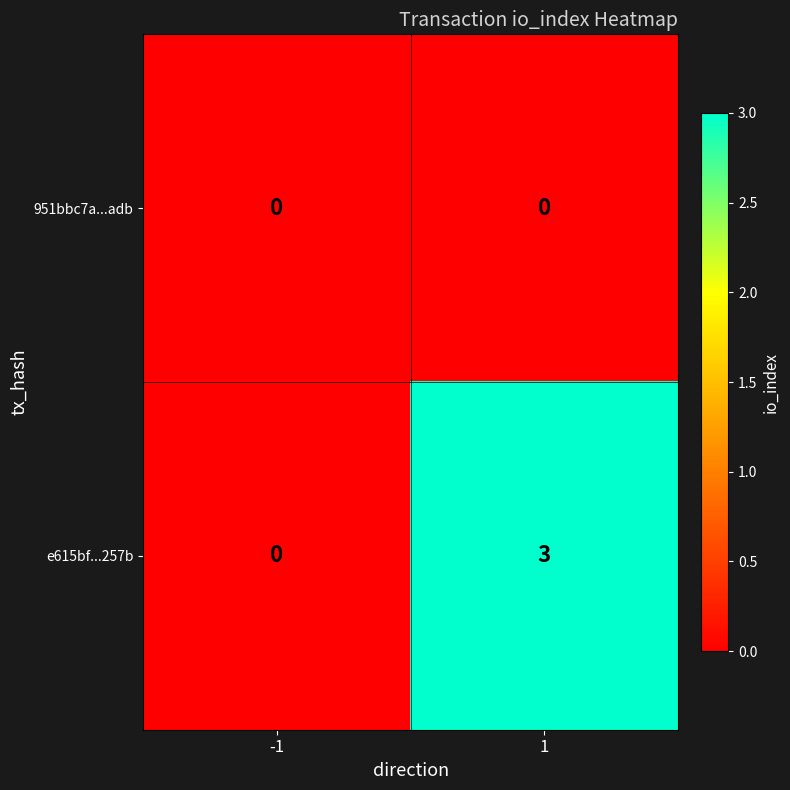

At 1, list the series in order from largest to smallest.

e615bf...257b, 951bbc7a...adb